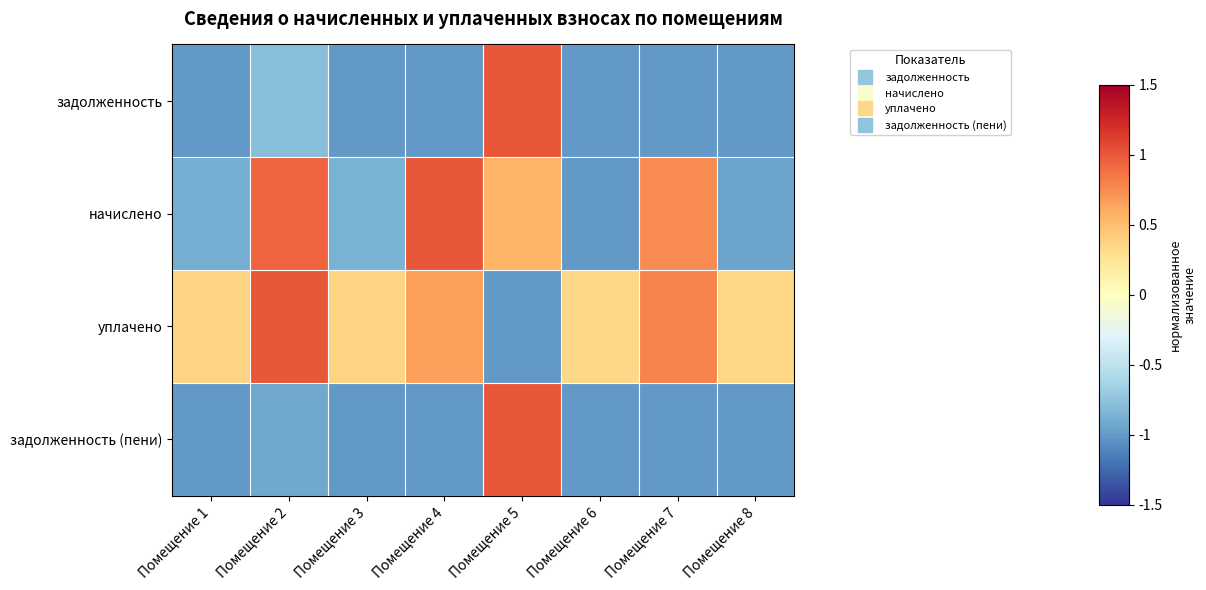

At which category is the sum across all series the highest?

Помещение 5